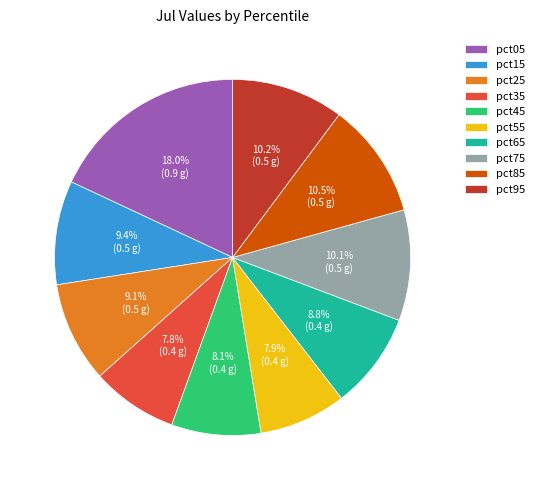

Which slice is the largest?

pct05